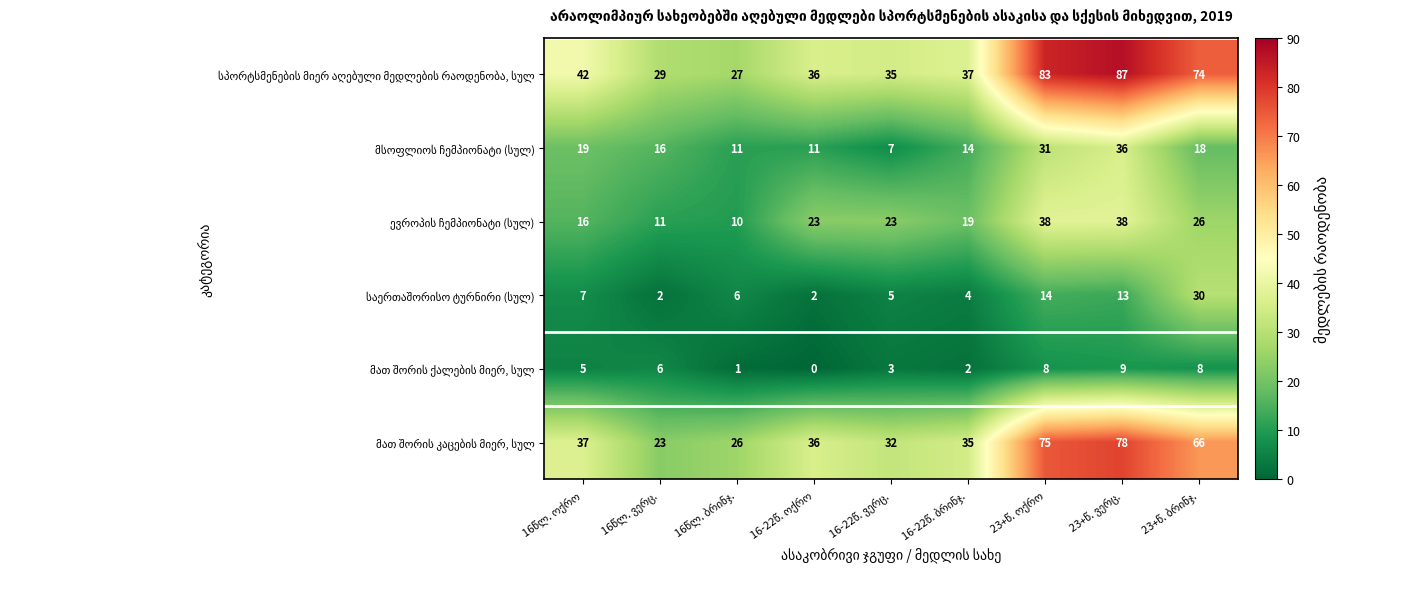

What is the difference between the ევროპის ჩემპიონატი (სულ) values at 23+წ. ბრინჯ. and 23+წ. ოქრო?

12